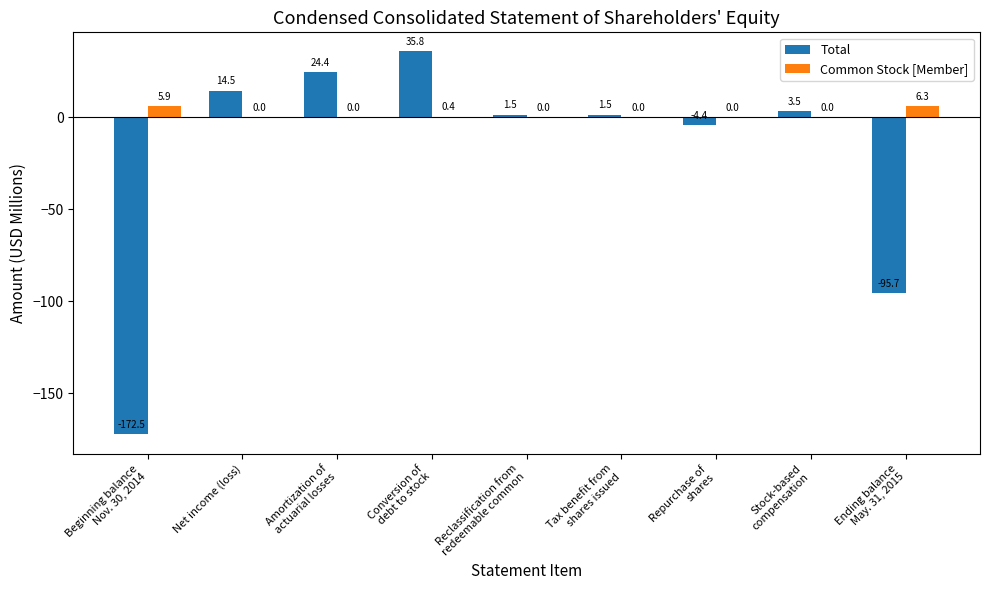

At which category is the sum across all series the highest?

Conversion of
debt to stock